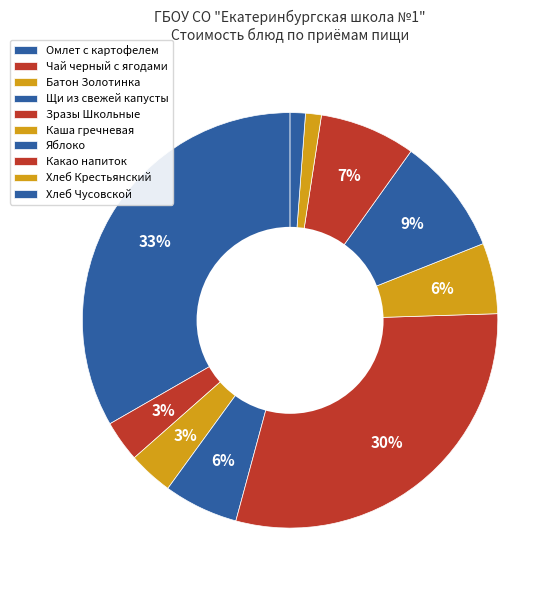

Count the number of slices in the pie.

10